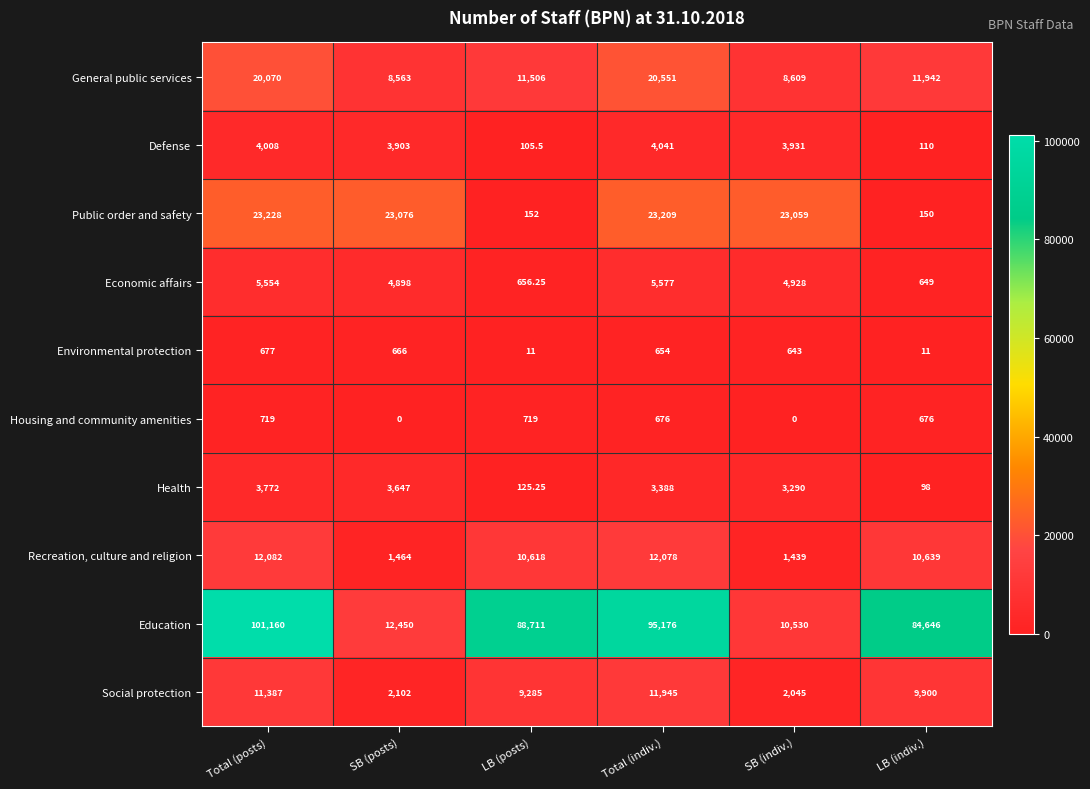

Which series has the widest spread of values?

Education